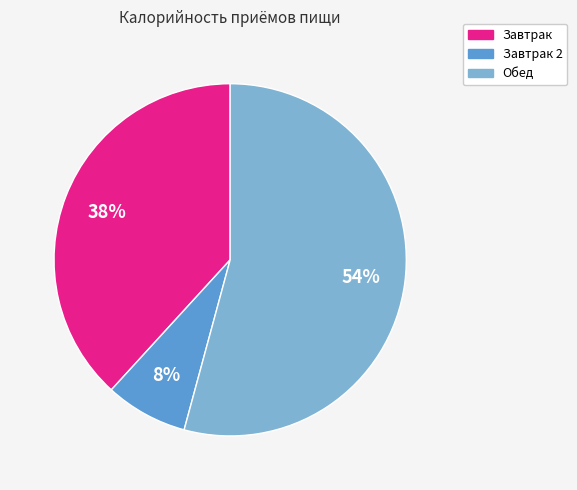

To the nearest percent, what is the average slice percentage?

33%